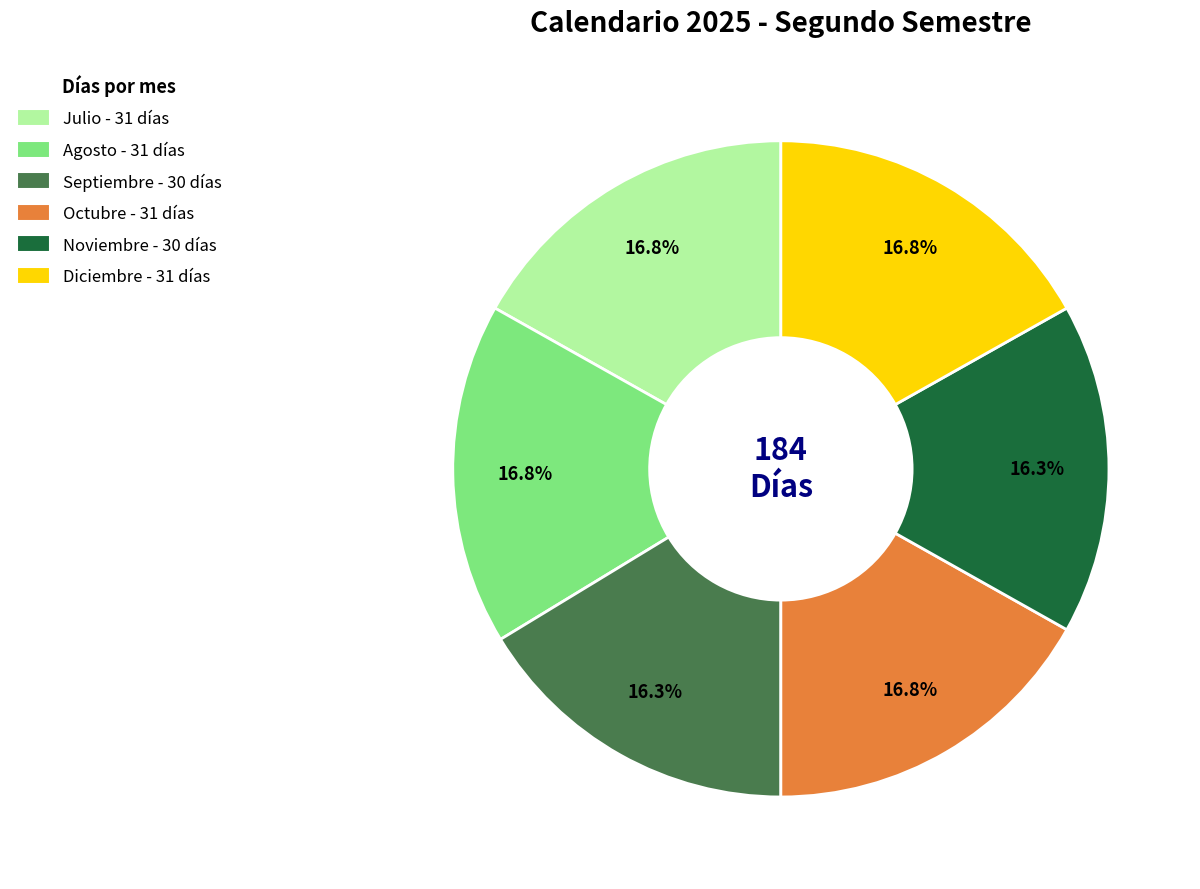

Is there a majority slice in this chart?

No